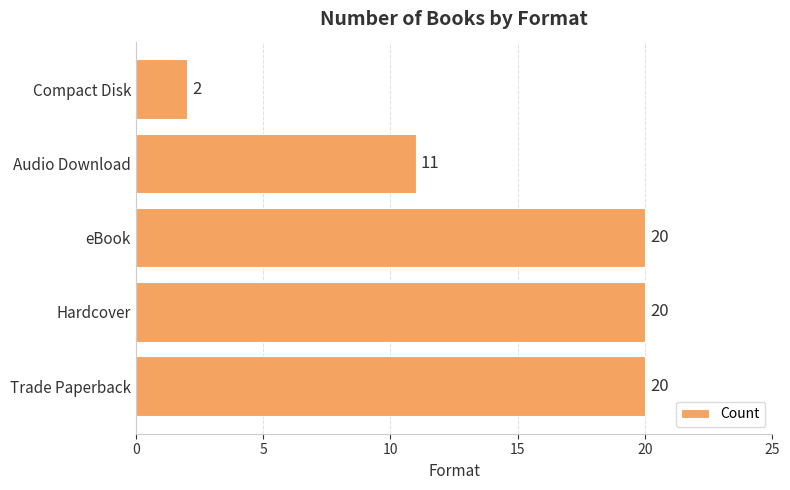

How many data points does each series have?

5